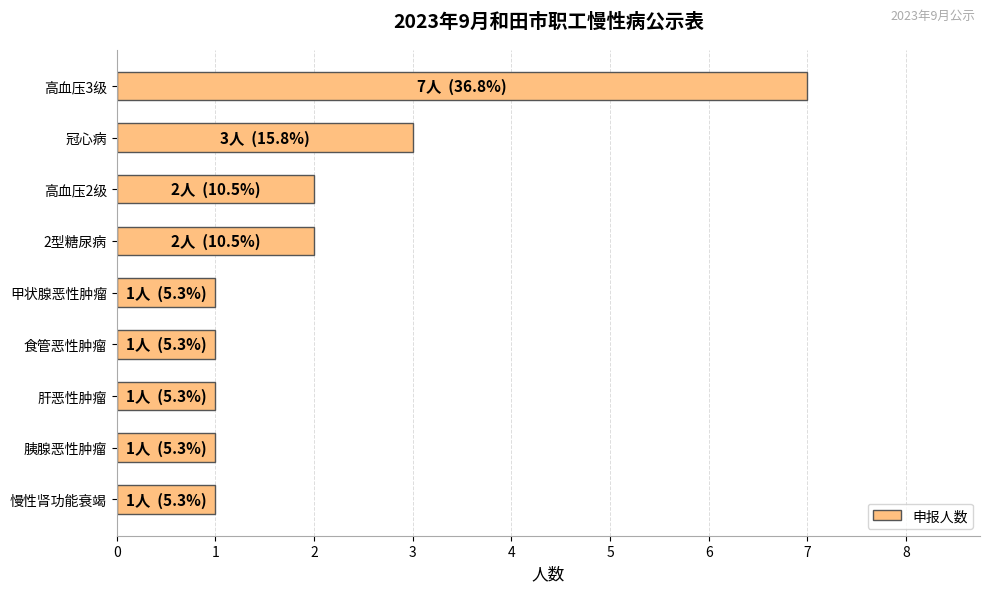

Approximately how many times larger is the value at 冠心病 compared to 肝恶性肿瘤?

3.0